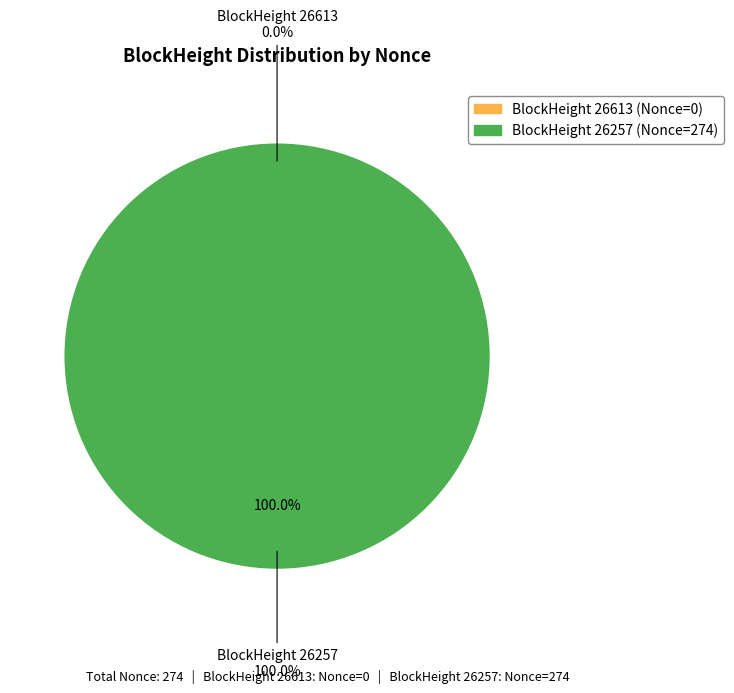

Is it true that 26613 is 1% of the pie?

False